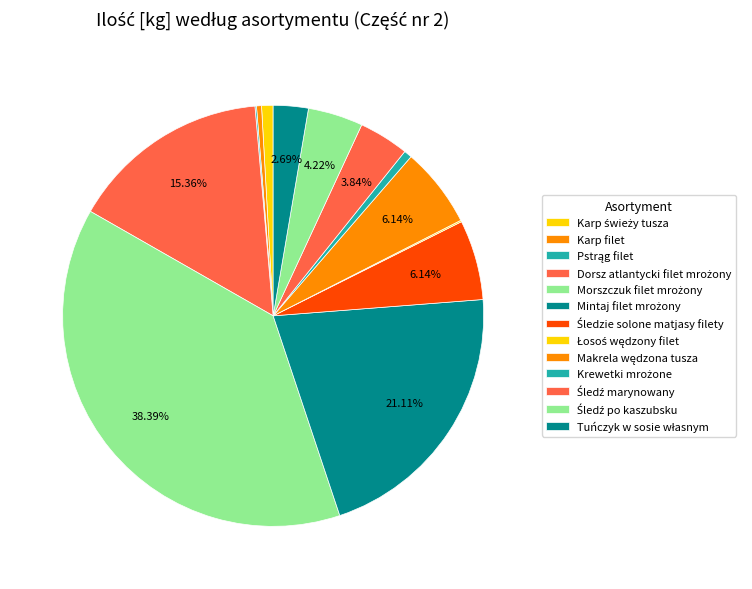

Which category has the biggest portion of the pie?

Morszczuk filet mrożony